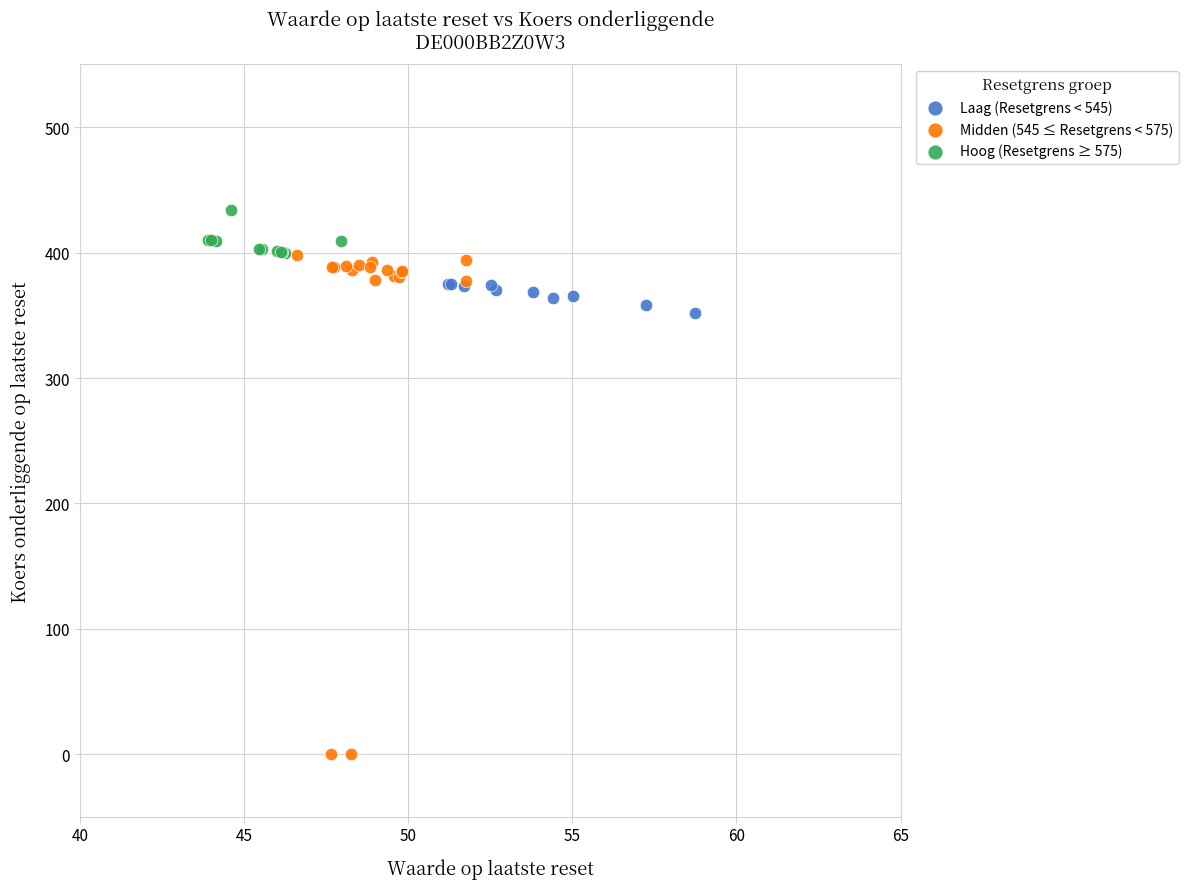

What are all the series names shown in the legend?

Laag (Resetgrens < 545), Midden (545 ≤ Resetgrens < 575), Hoog (Resetgrens ≥ 575)